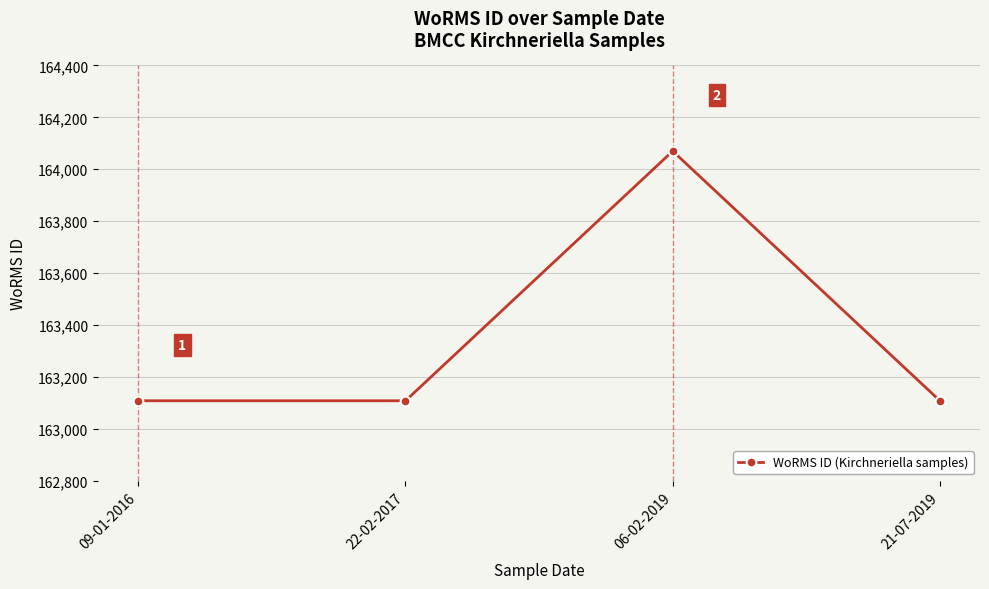

What is the sum of all values?

653394